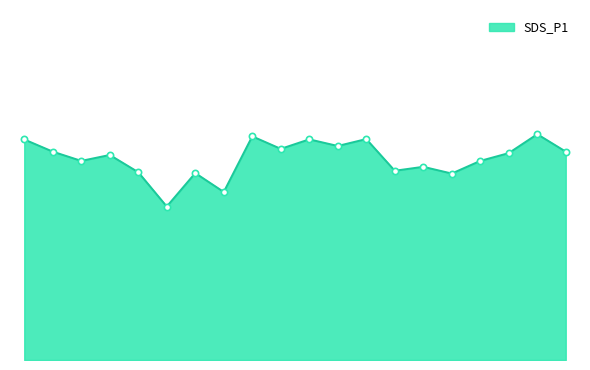

Reading left to right, what are all the values shown in this chart?

00:01=72.7	00:38=68.7	01:03=65.7	01:25=67.6	01:51=61.9	02:07=50.6	02:22=61.6	02:35=55.4	03:00=73.8	03:30=69.6	04:00=72.8	04:30=70.6	05:00=72.8	05:30=62.4	06:00=63.7	06:30=61.5	07:00=65.7	07:30=68.2	08:00=74.5	08:30=68.7